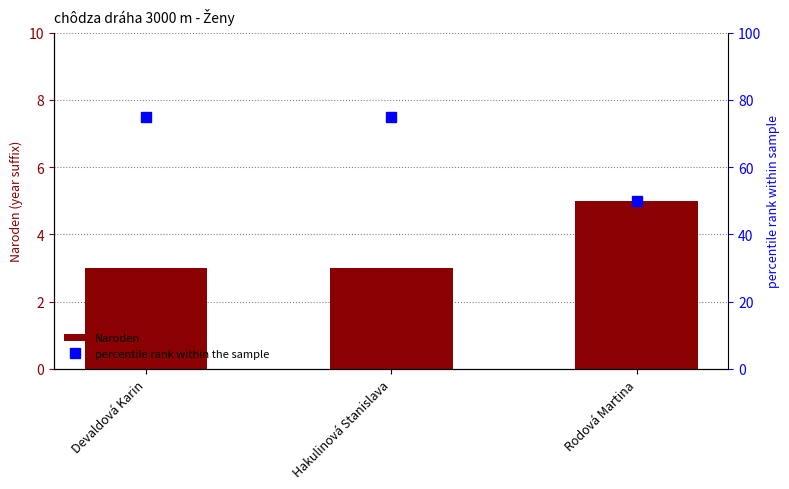

Which category has the lowest value in the percentile rank within the sample series?

Rodová Martina